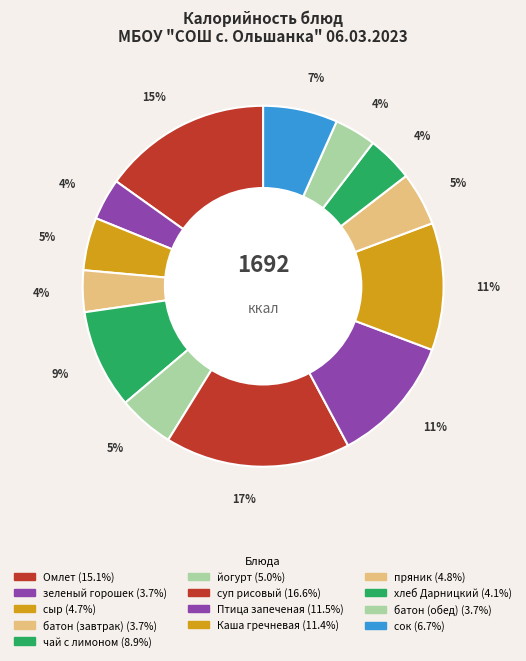

The Птица запеченая slice represents 11% of the pie. True or false?

True